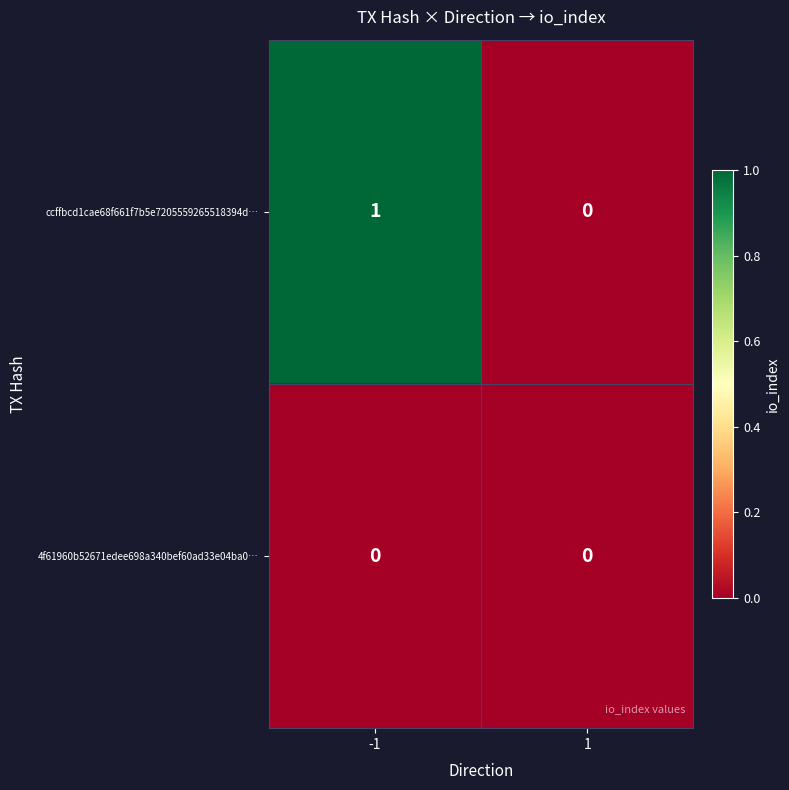

Rank the series by their maximum value, from highest to lowest.

ccffbcd1cae68f661f7b5e7205559265518394d…, 4f61960b52671edee698a340bef60ad33e04ba0…